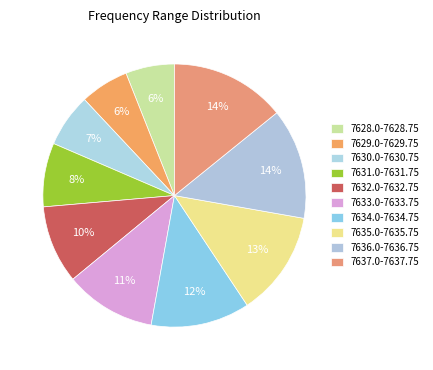

Which has a higher value, 7631.0-7631.75 or 7637.0-7637.75?

7637.0-7637.75